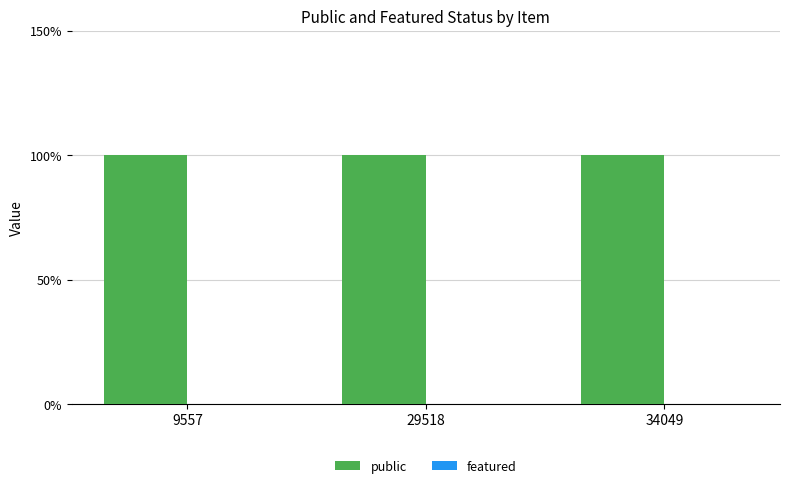

List the labels in order of public value, smallest first.

9557, 29518, 34049